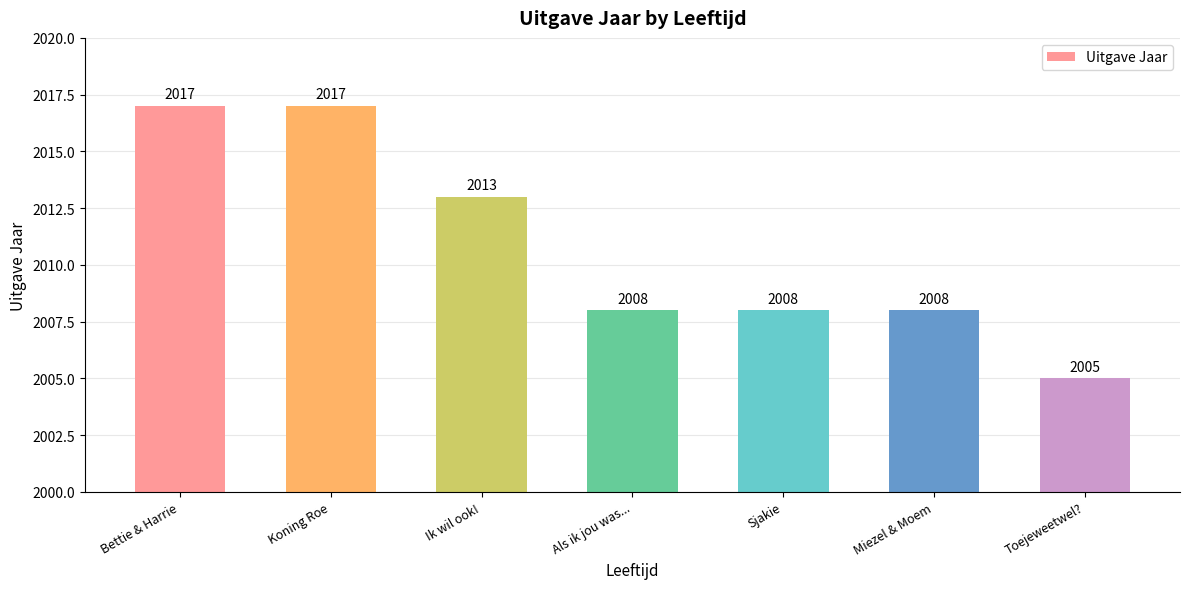

Where does the data first go above 2008?

Bettie & Harrie